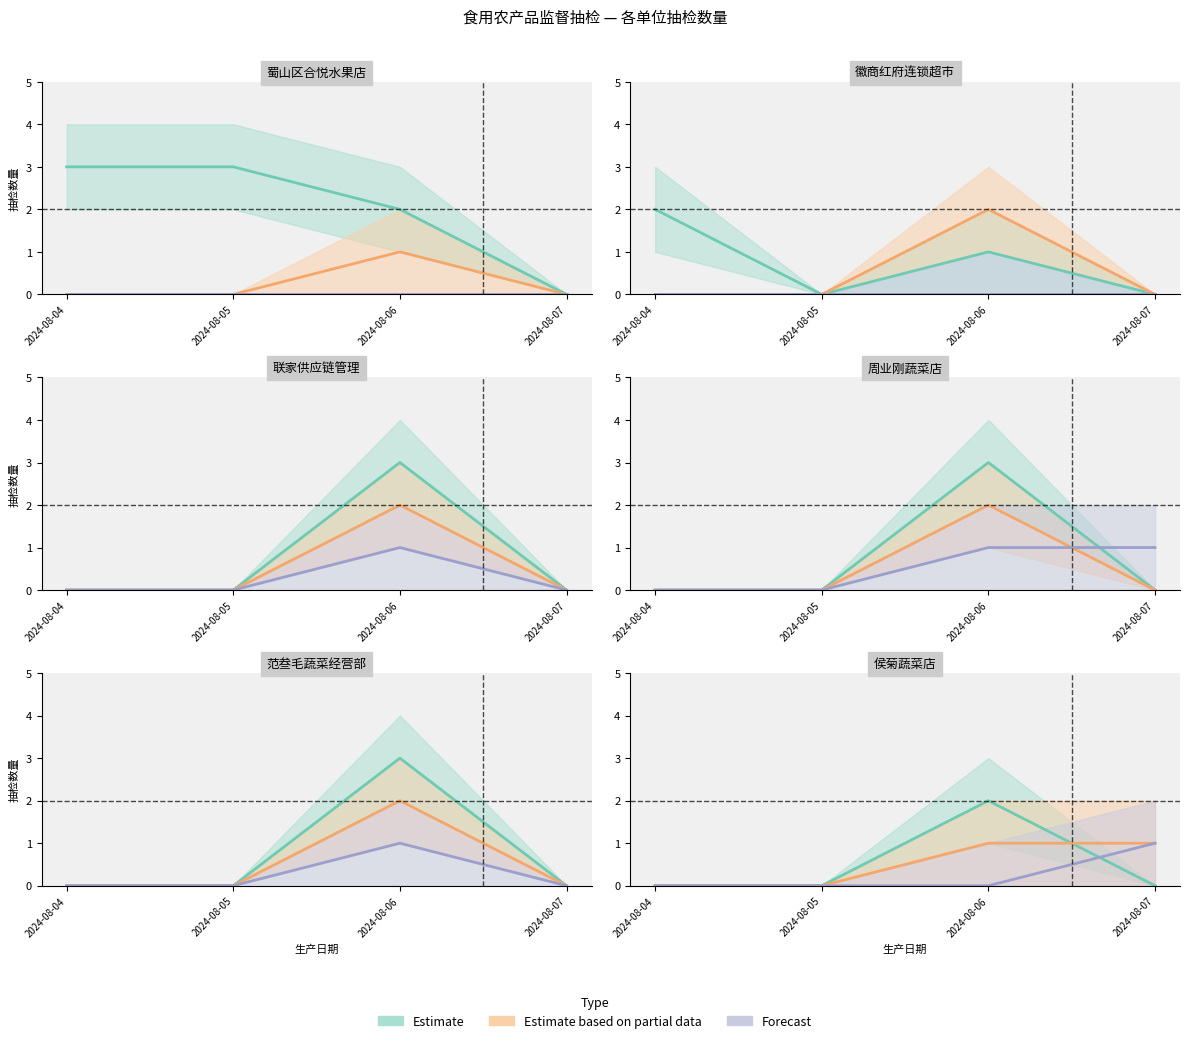

How many values in the Estimate based on partial data series are below 1?

2